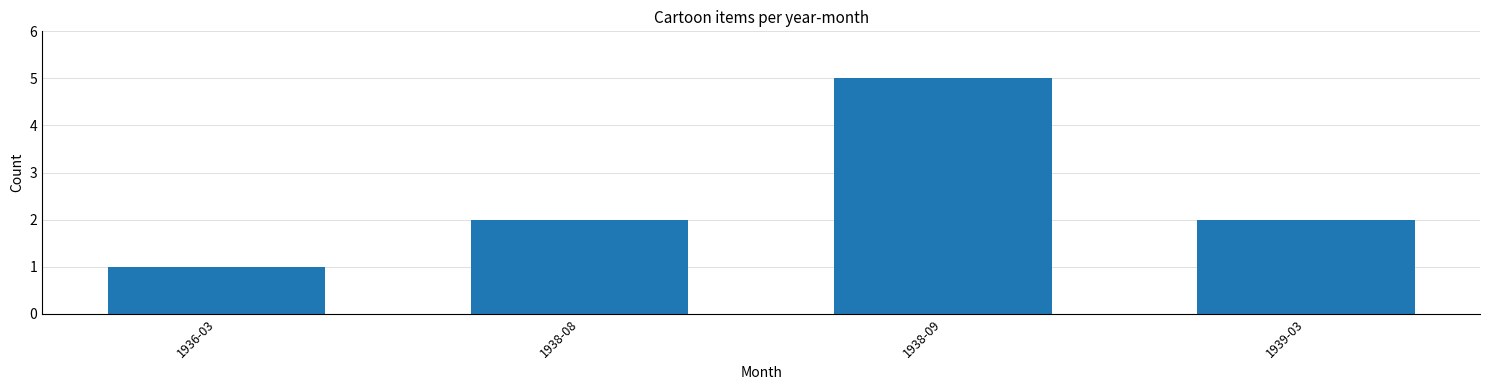

What is the label of the 2nd bar from the right?

1938-09